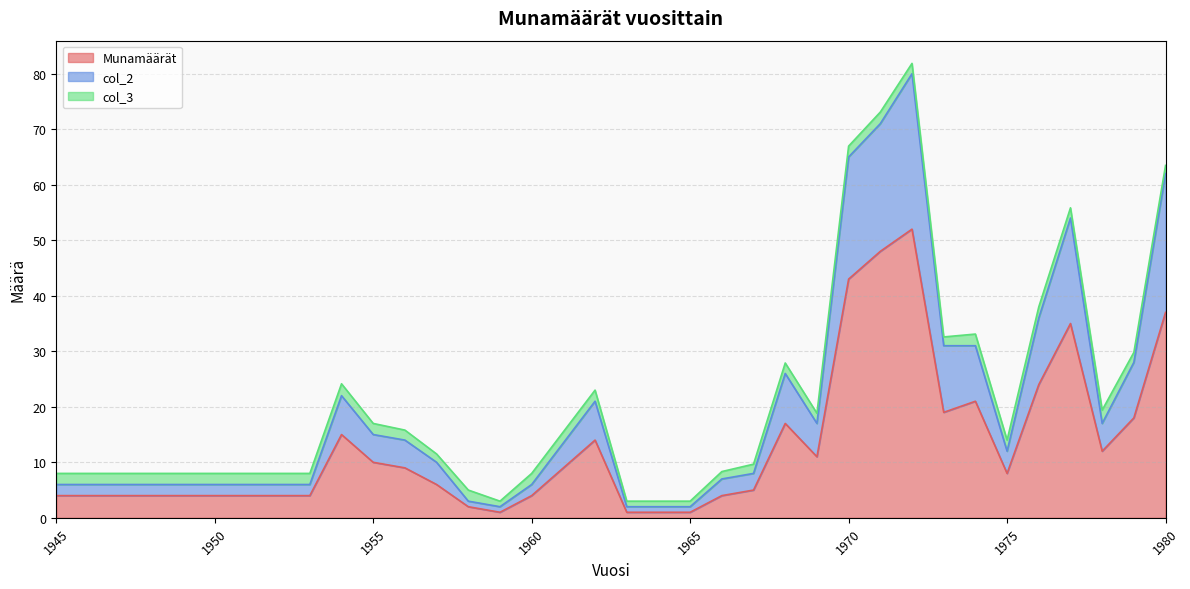

How many lines are shown in the chart?

3